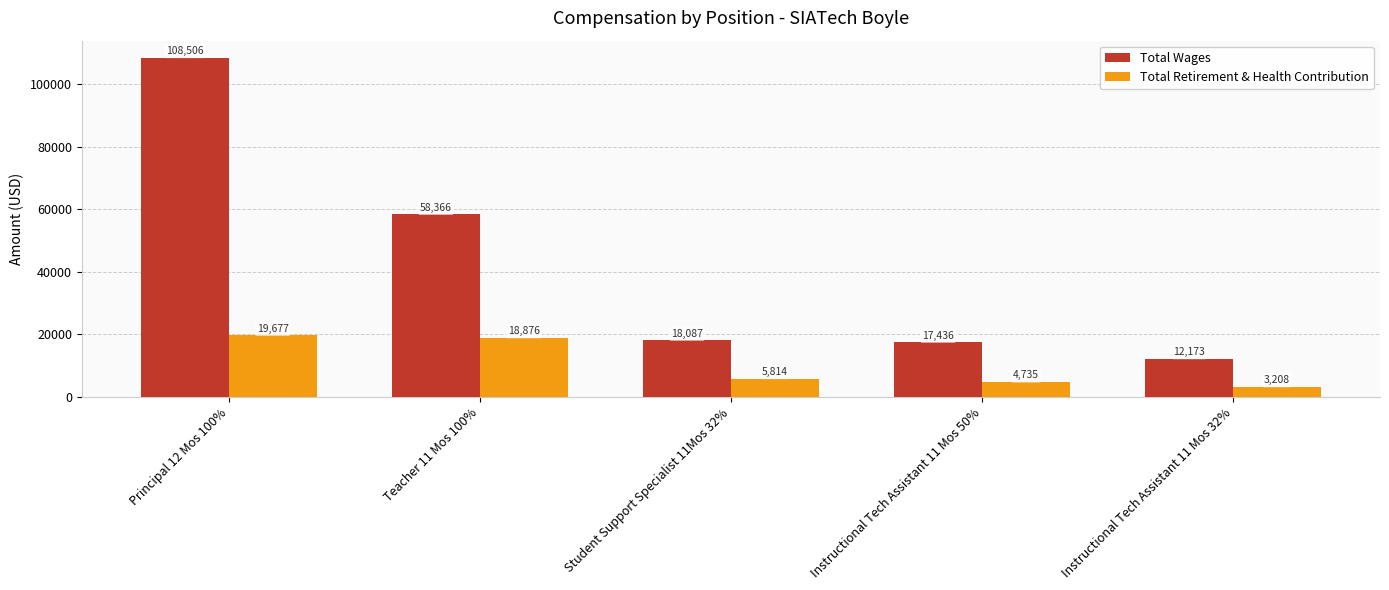

Which category has the highest value across all series?

Principal 12 Mos 100%